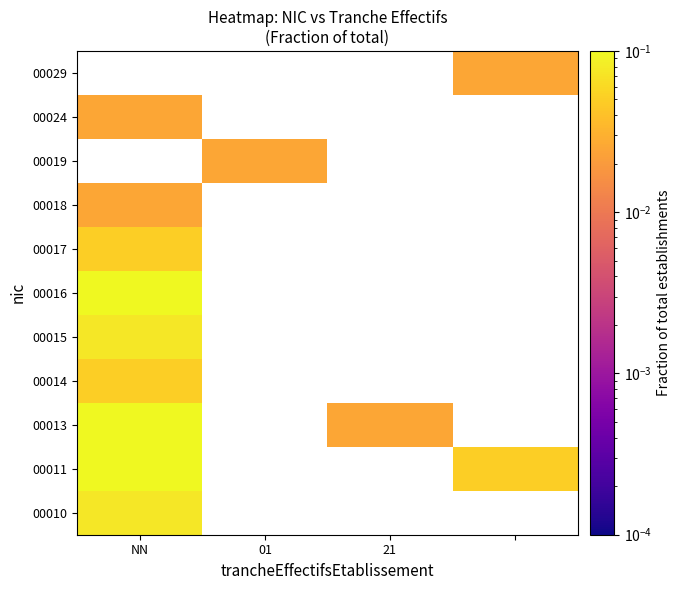

How many values in 00016 are above zero?

1